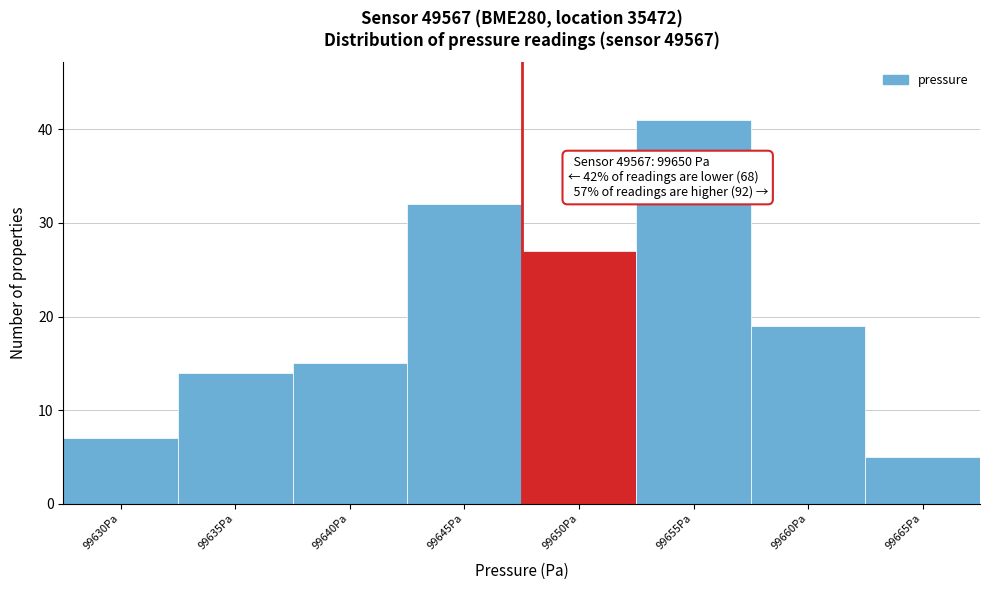

Reading left to right, list all the values displayed in this chart.

7	14	15	32	27	41	19	5